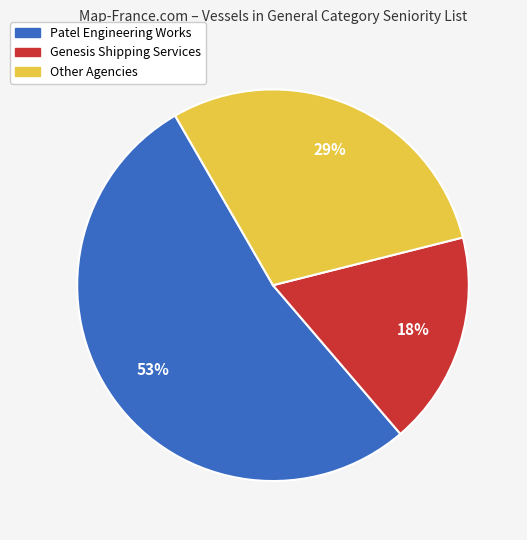

Is there any slice that represents more than half of the pie?

Yes